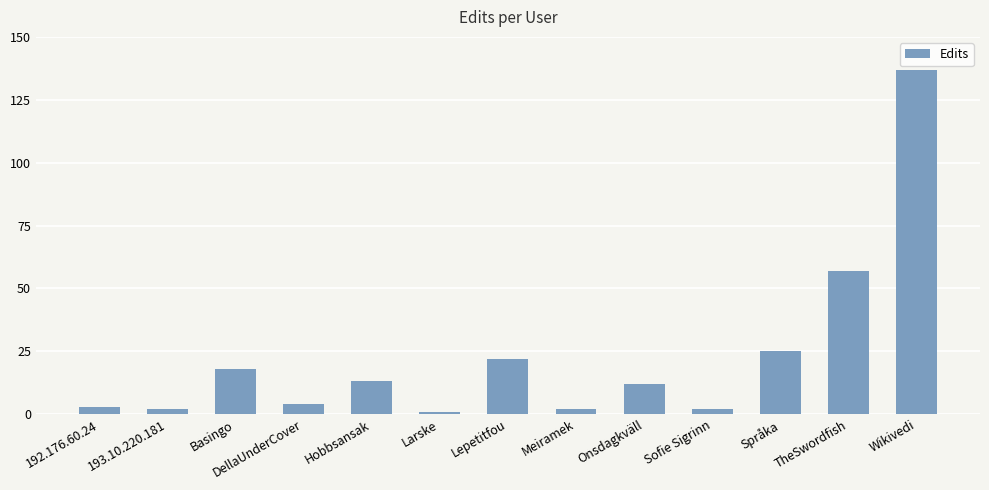

At which label does the data first exceed 12?

Basingo